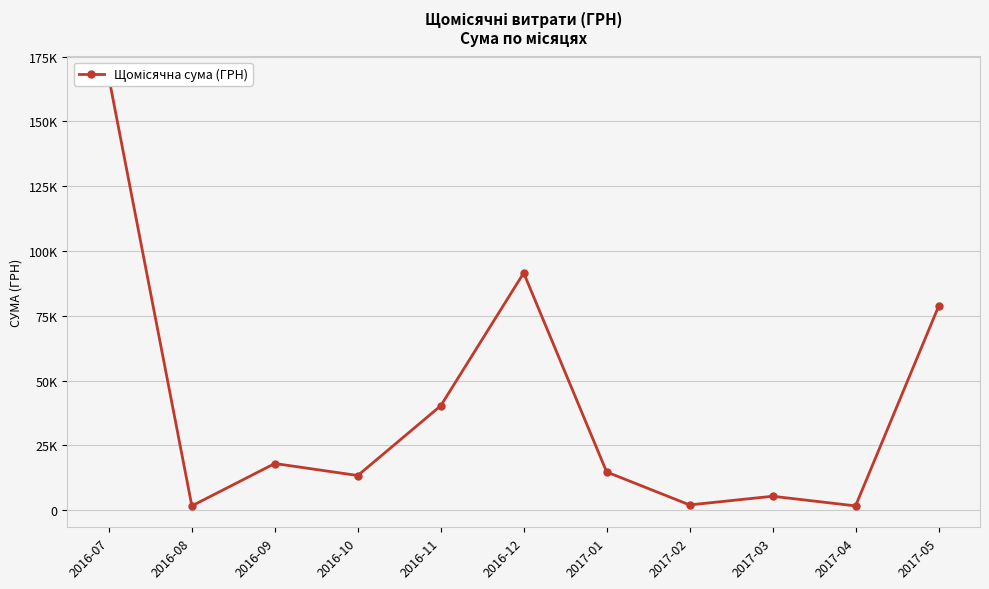

At which label does the data first exceed 14760?

2016-07